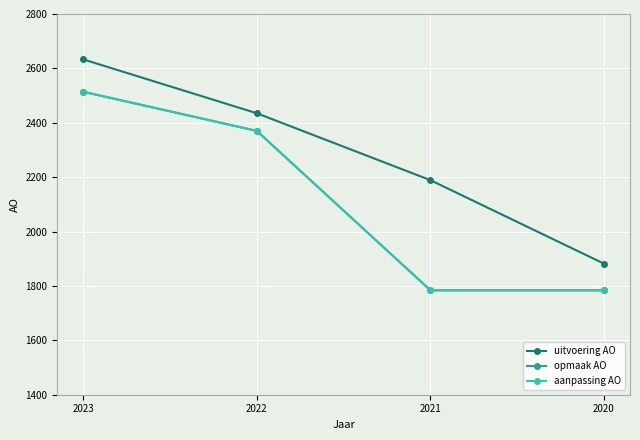

Reading right to left, what are all the values shown in this chart?

uitvoering AO: 2020=1882	2021=2189	2022=2435	2023=2633
opmaak AO: 2020=1784	2021=1784	2022=2370	2023=2514
aanpassing AO: 2020=1784	2021=1784	2022=2370	2023=2514